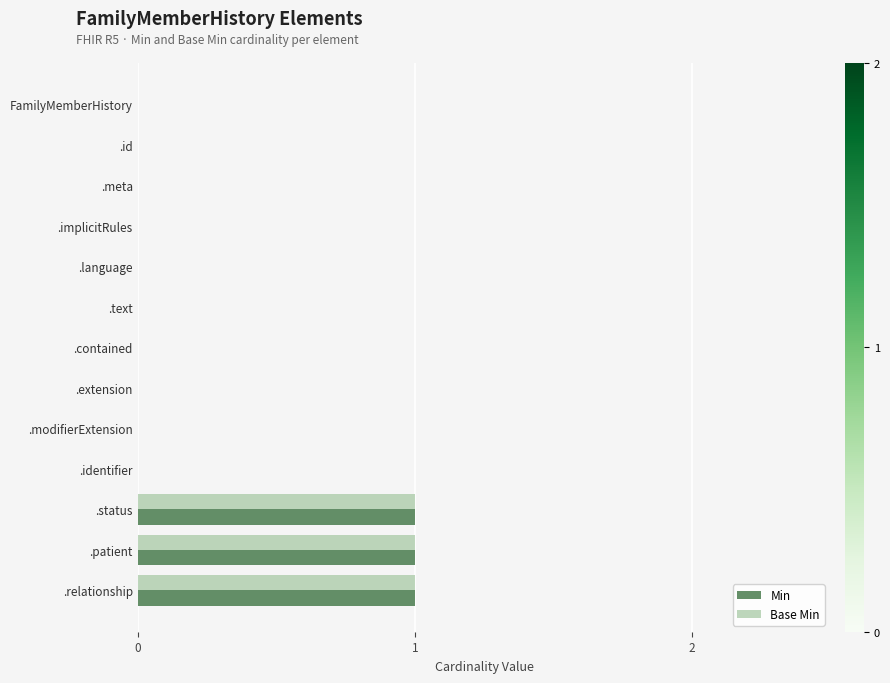

Is the value of Base Min at .relationship greater than the value of Min at .extension?

Yes